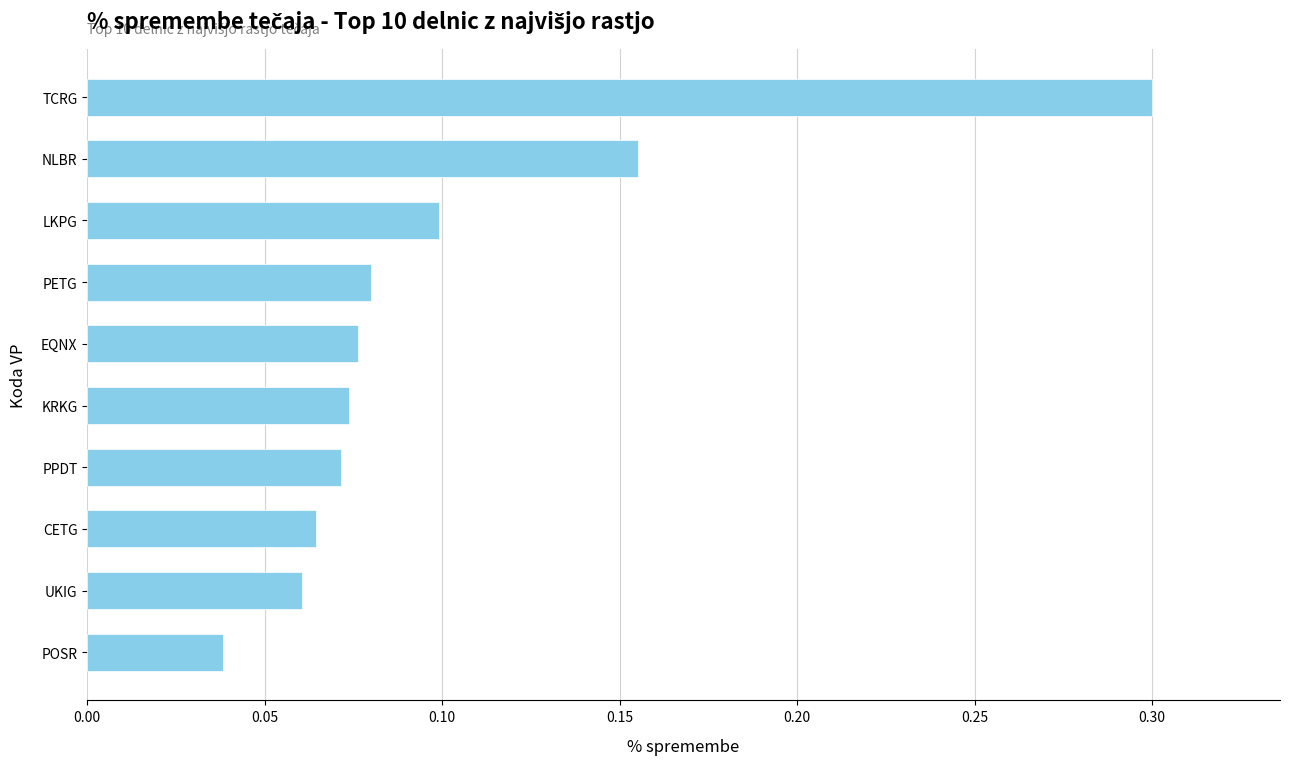

What is the difference between the maximum and minimum values?

0.3